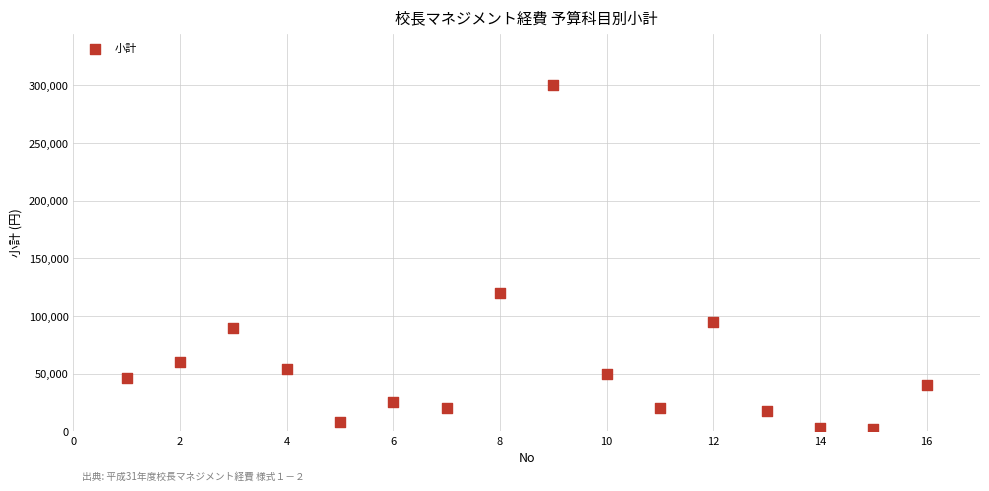

What Y value in the scatter plot is closest to 151000?

120000